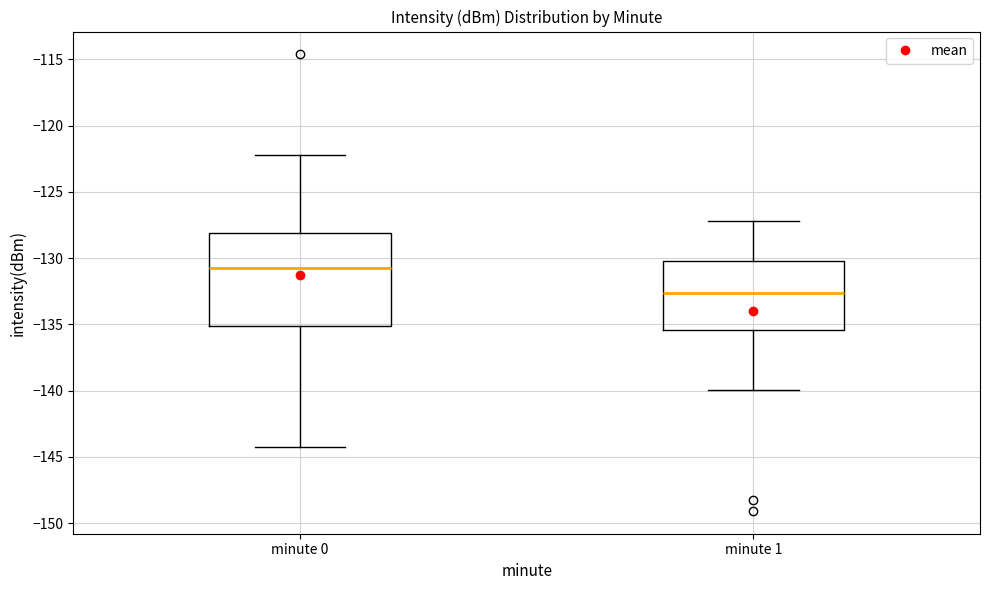

Where does the median line of the box for minute 0 sit on the y-axis? The values are not printed on the chart, so give them approximately, as read against the axis.

-130.5